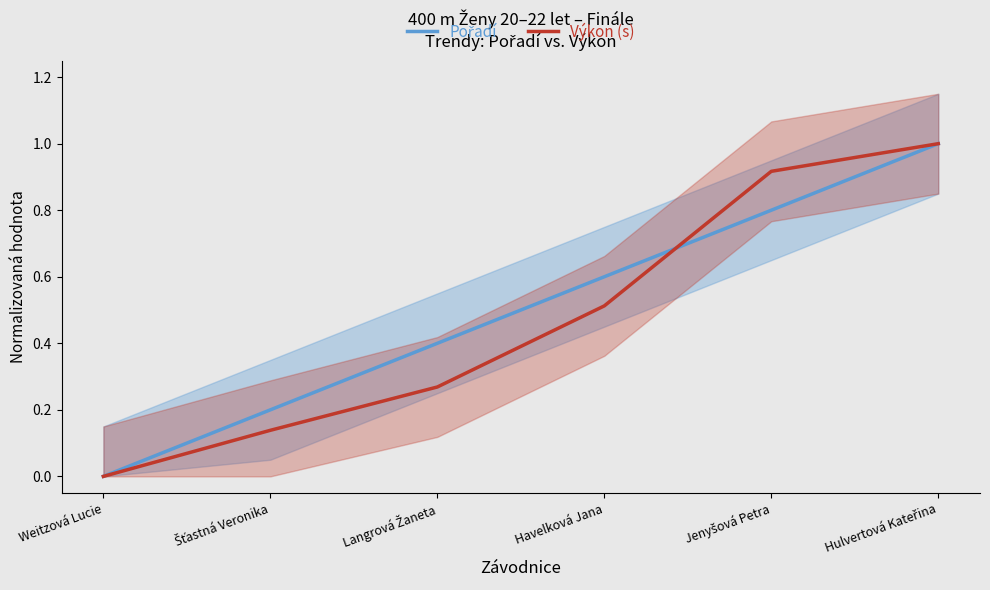

Reading left to right, list all the values displayed in this chart.

Pořadí: 0.0	0.2	0.4	0.6	0.8	1.0
Výkon (s): 0.0	0.1	0.3	0.5	0.9	1.0